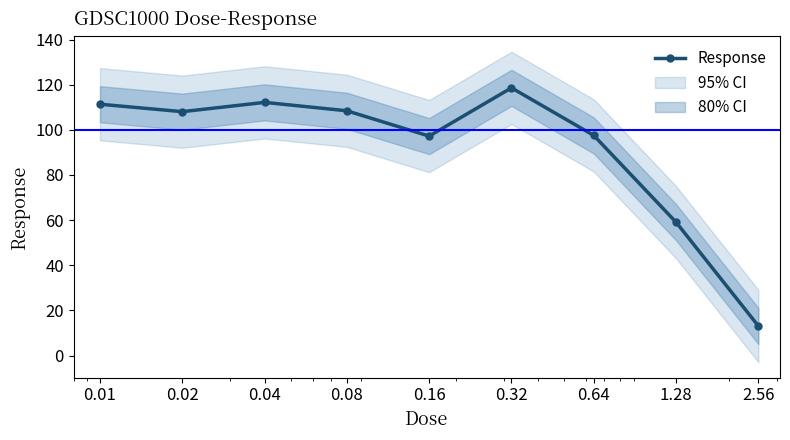

What is the change in value from 0.01 to 0.32?

+7.3